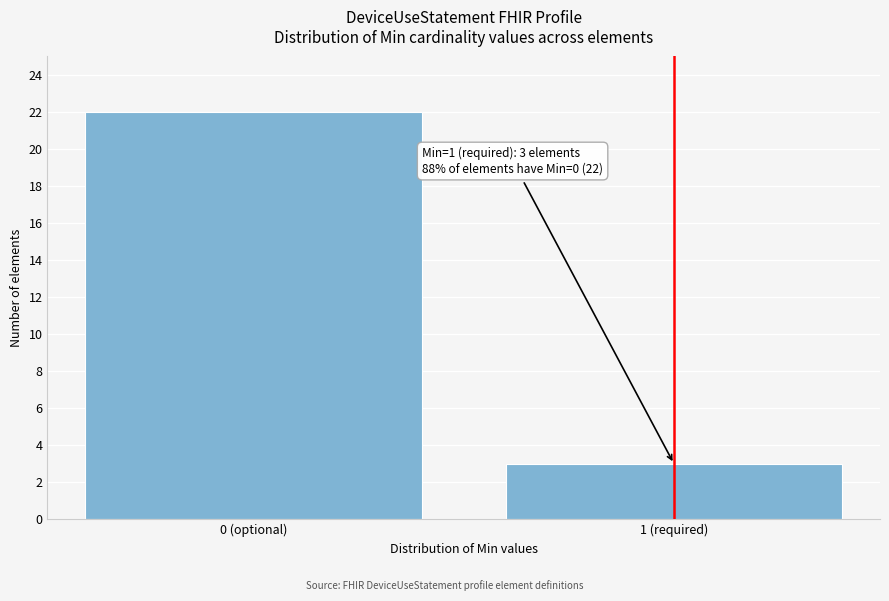

Reading left to right, list all the values displayed in this chart.

0 (optional)=22	1 (required)=3